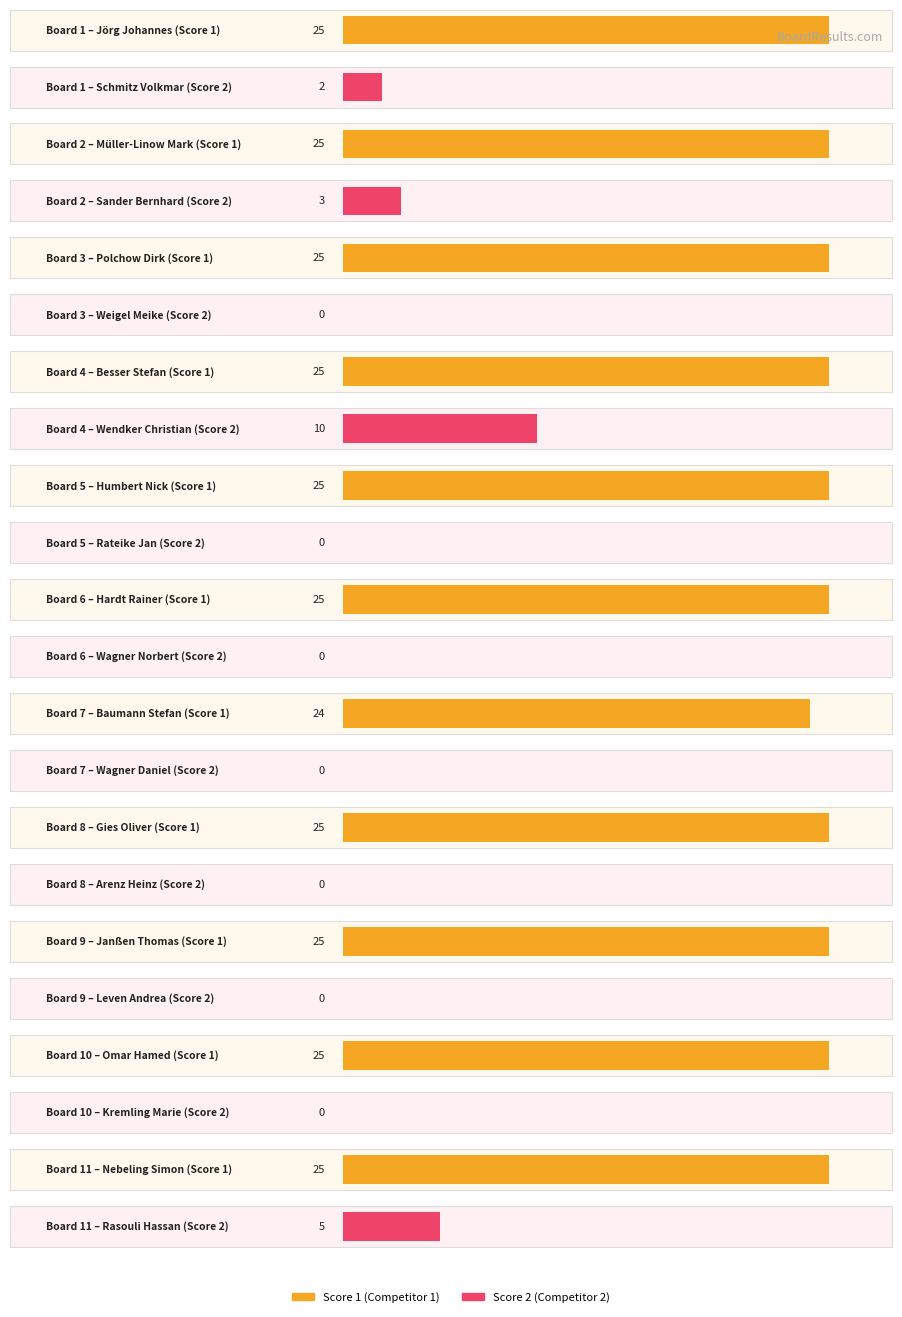

What is the difference between the highest and lowest values at 9?

25